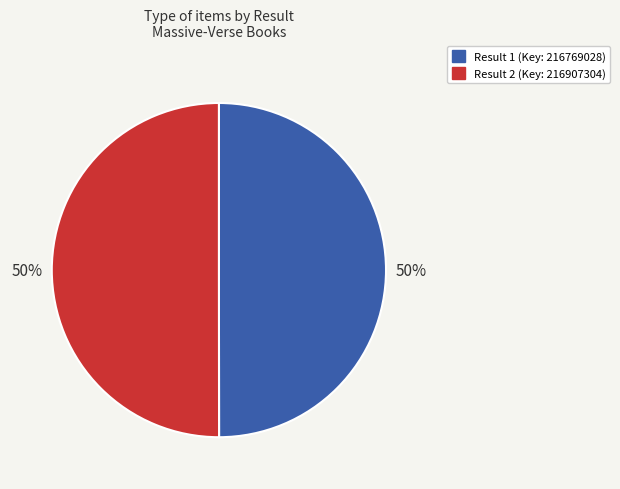

How many slices are in this pie chart?

2